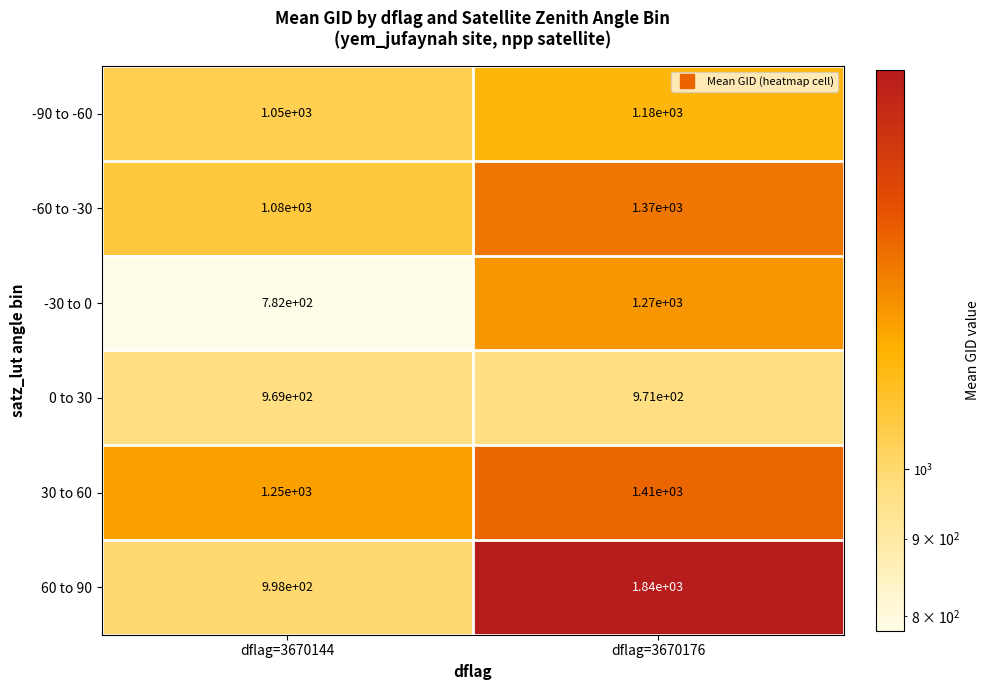

What is the total value across all series at dflag=3670144?

6129